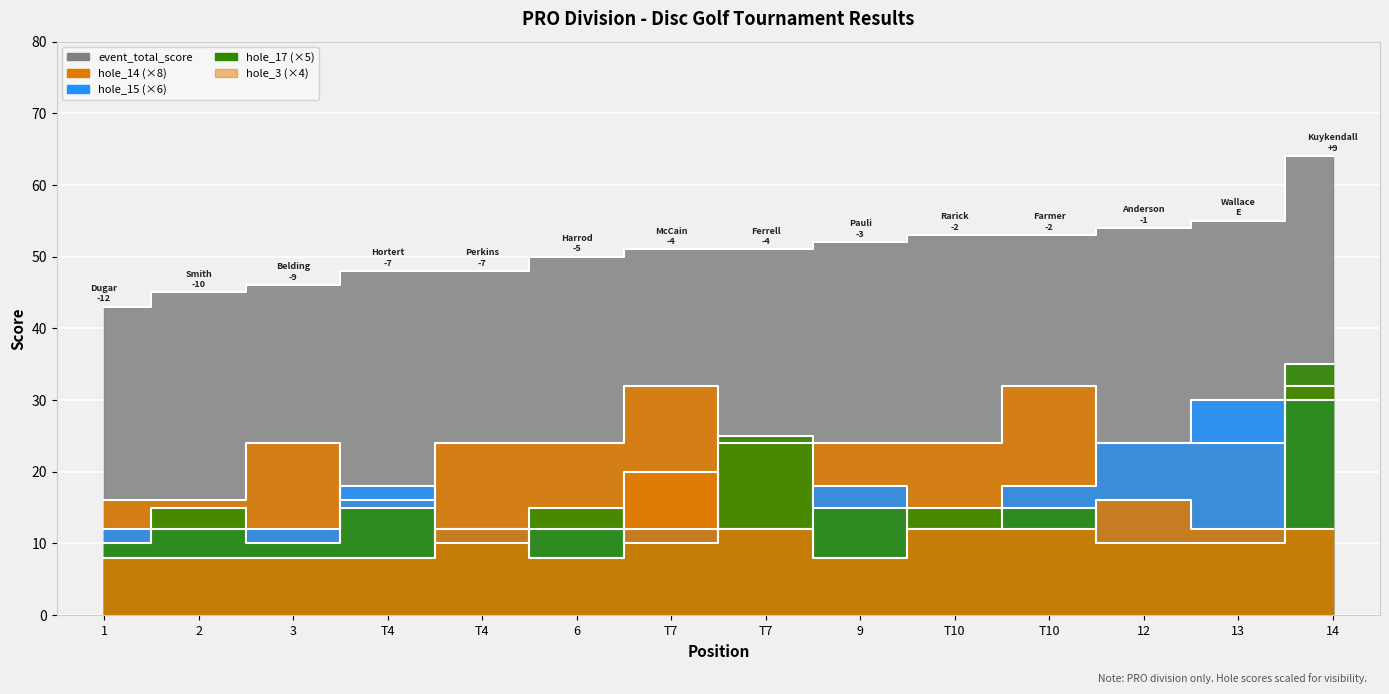

How many data points in hole_17 are less than 15?

6